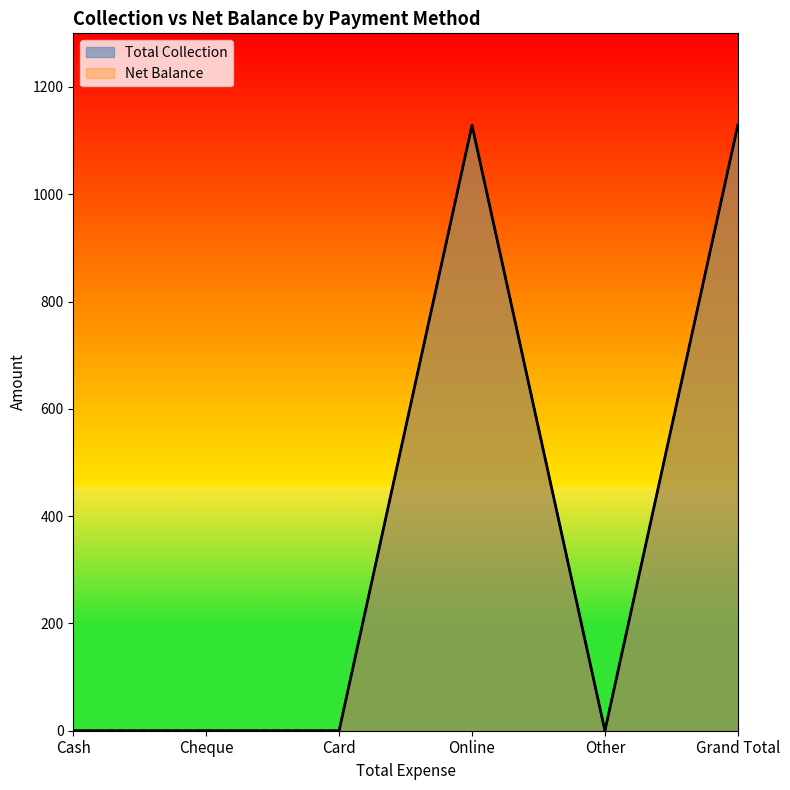

Where is the first local minimum for Total Collection?

Other